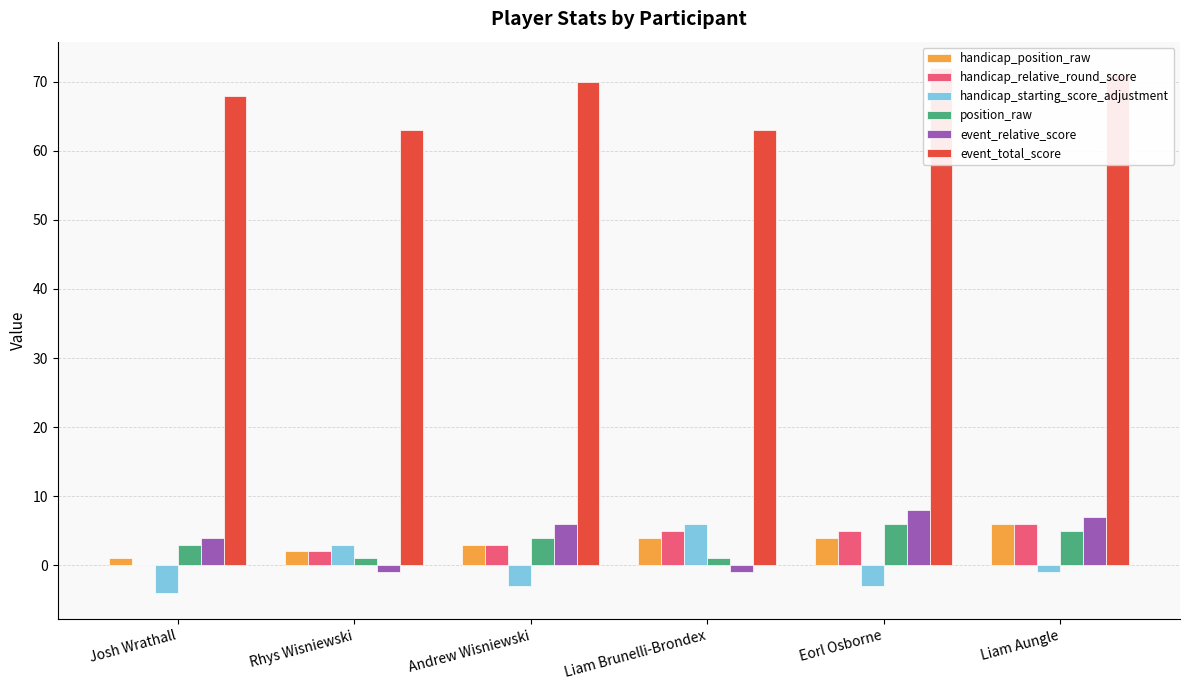

Which category has the highest value across all series?

Eorl Osborne